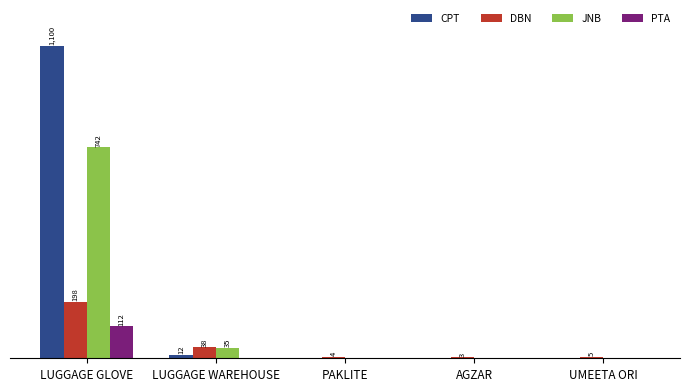

Which label corresponds to the largest value in the chart?

LUGGAGE GLOVE